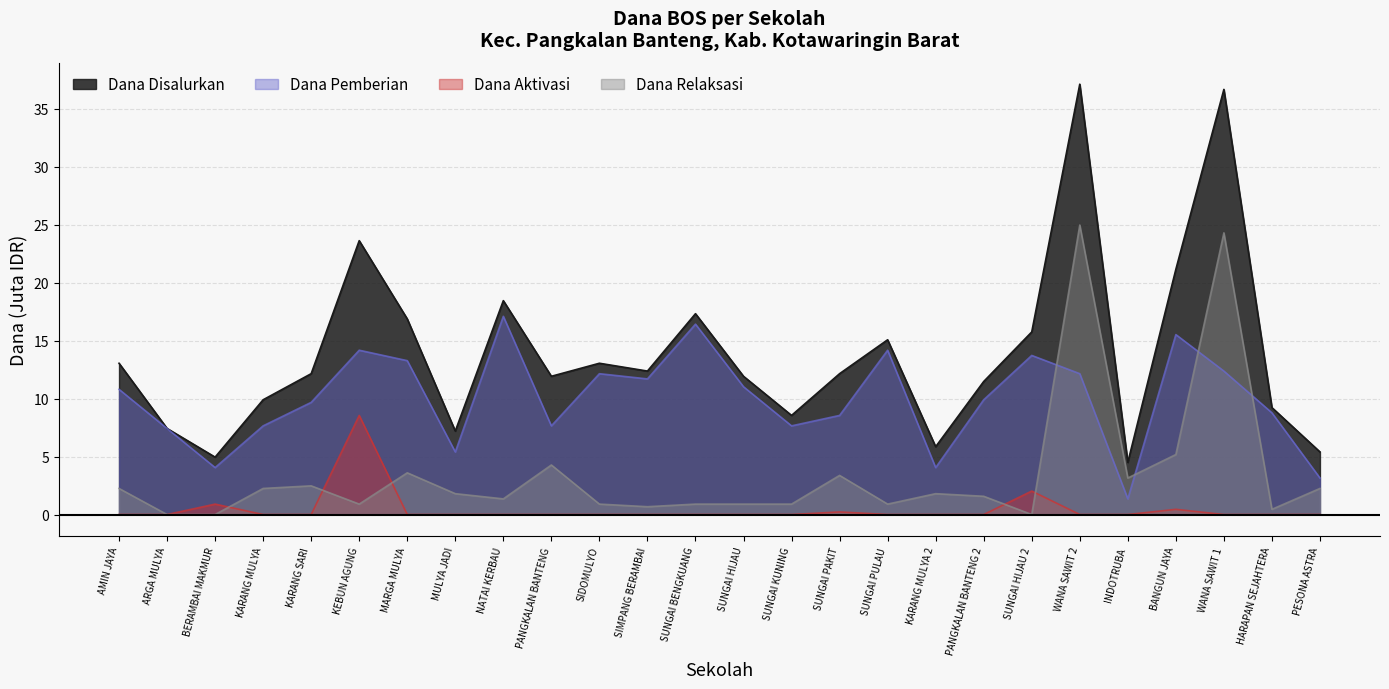

How many lines are shown in the chart?

4